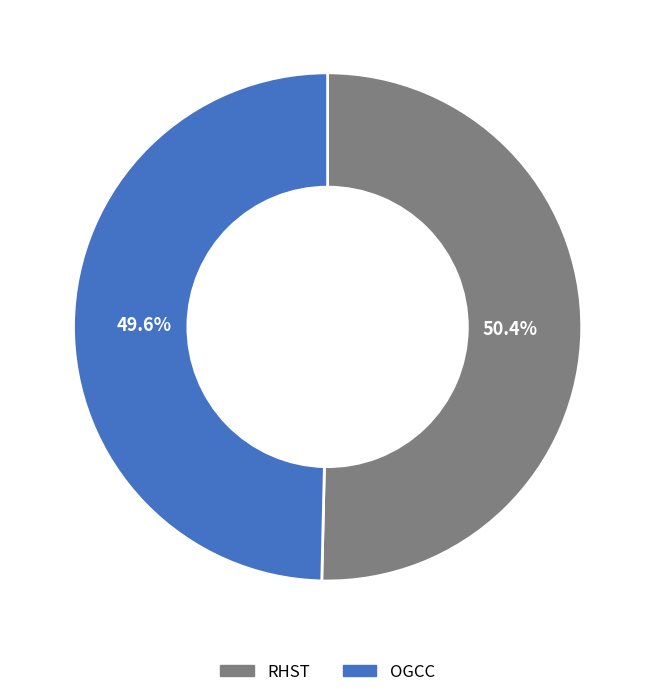

Which slice represents more than half of the pie?

RHST